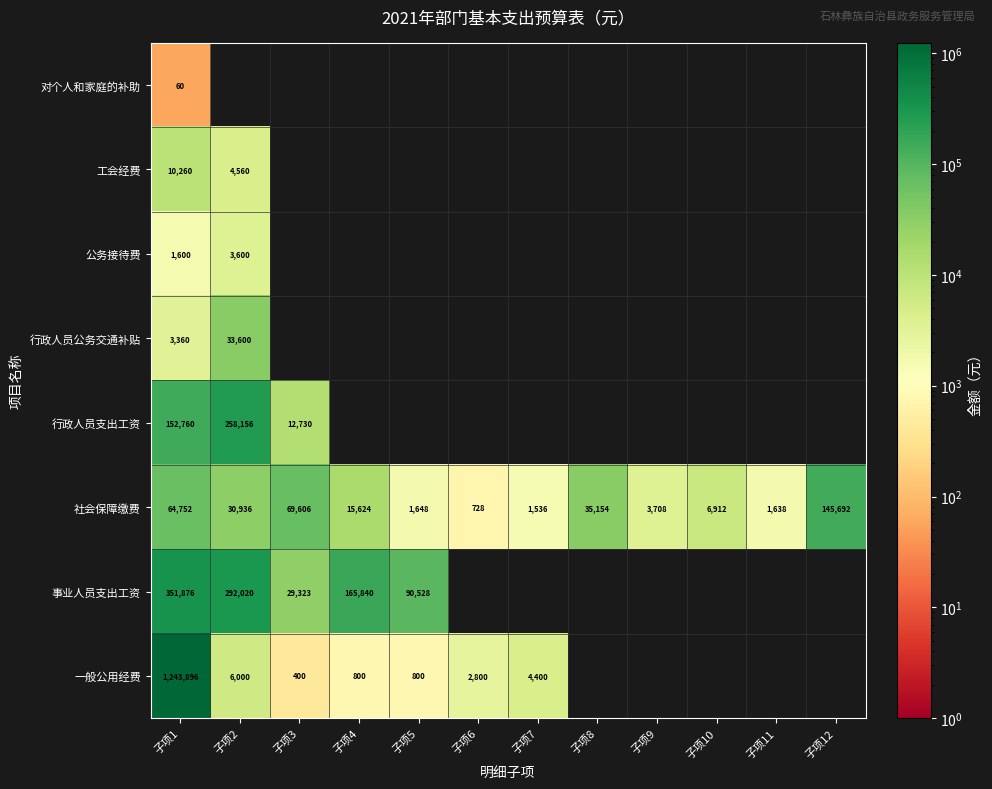

The 社会保障缴费 series shows 207 at 子项6. True or false?

False